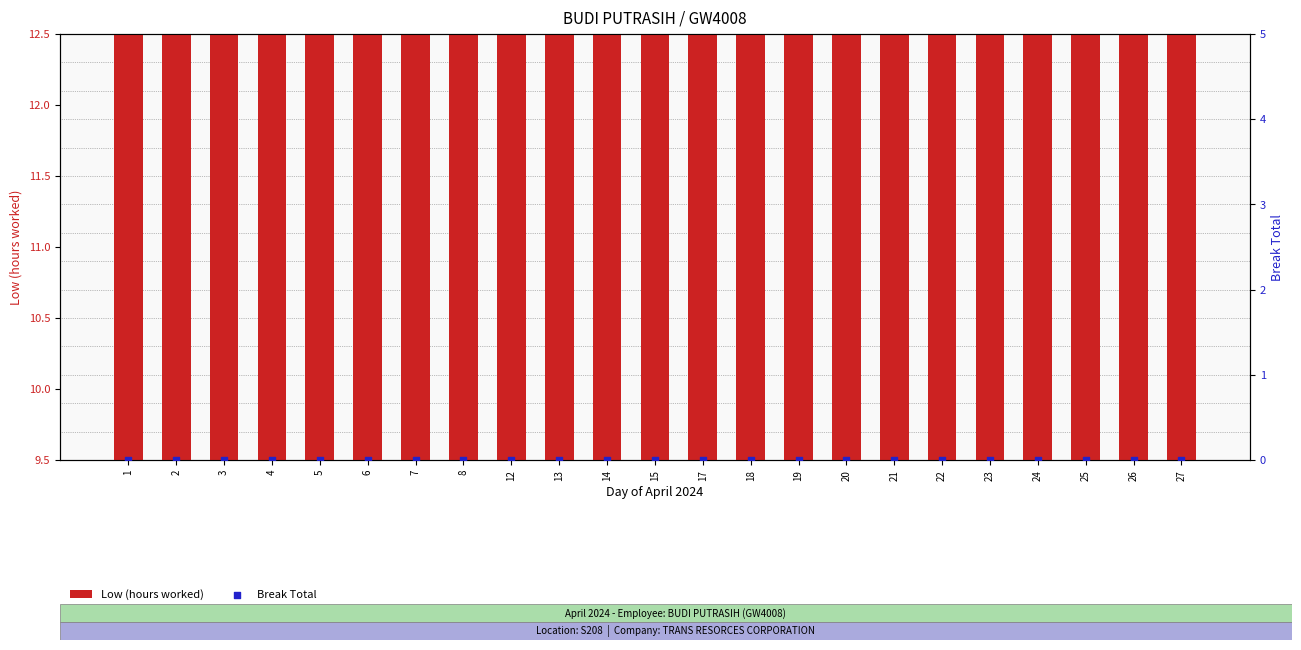

Which series has the largest Y range (max minus min)?

Low (hours worked)